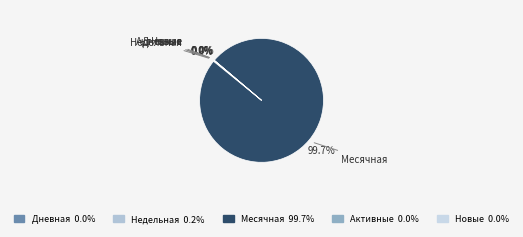

What is the majority slice?

Месячная